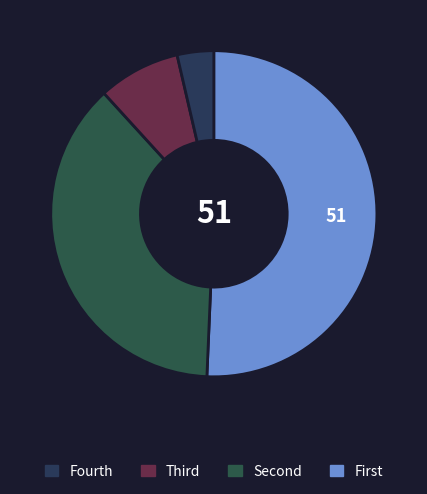

How many slices are in this pie chart?

4